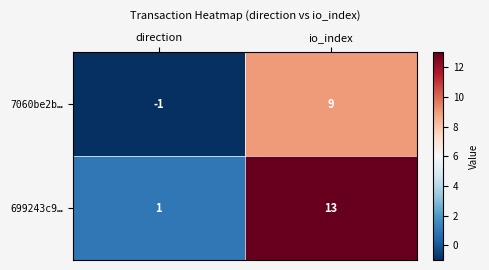

At which label is 699243c9… closest to 7?

direction